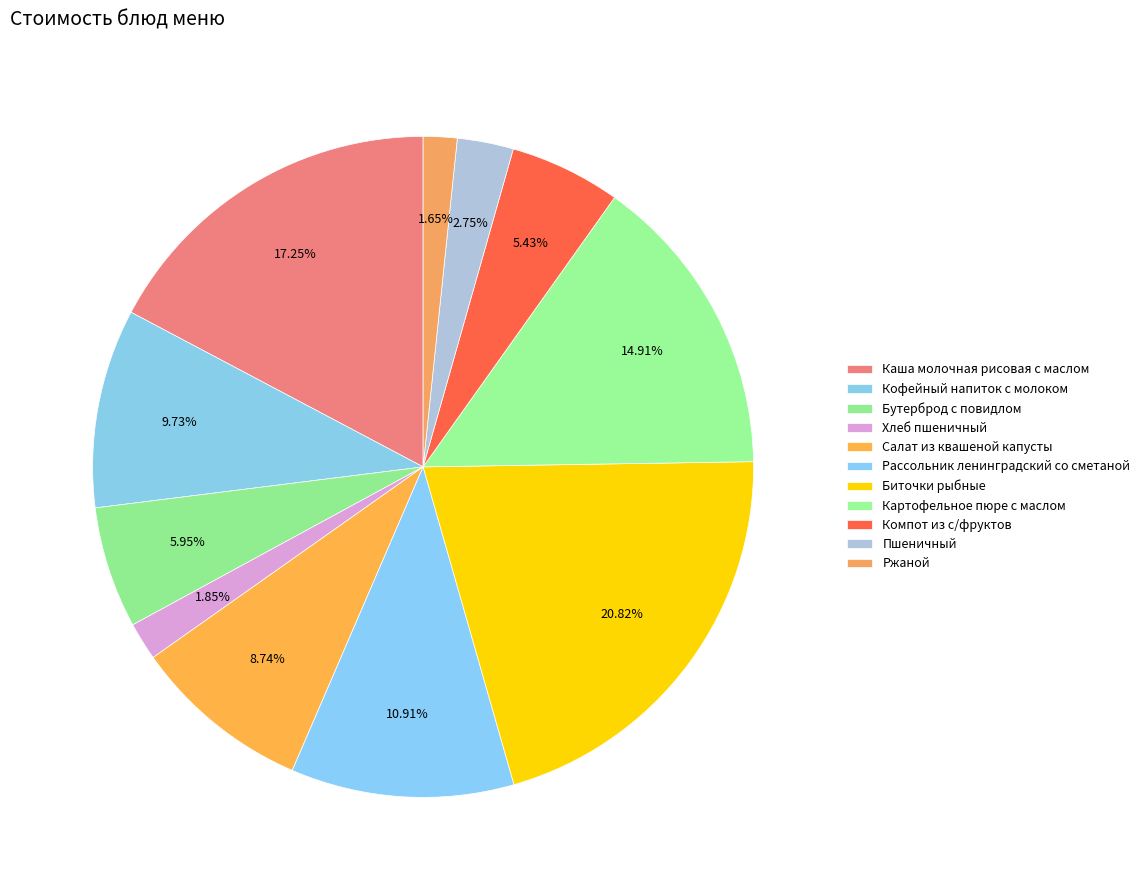

What percentage is NOT represented by Салат из квашеной капусты?

91.3%